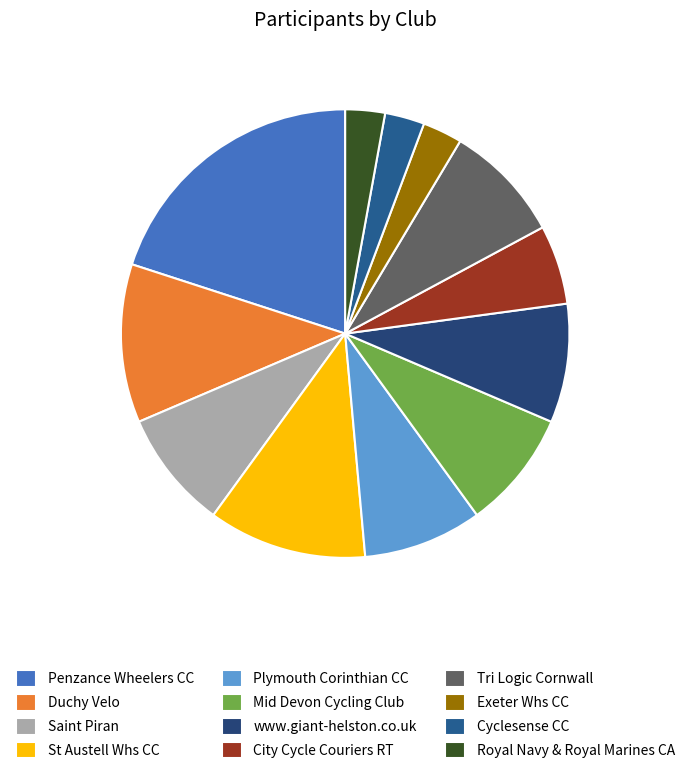

Which has a higher value, City Cycle Couriers RT or Mid Devon Cycling Club?

Mid Devon Cycling Club